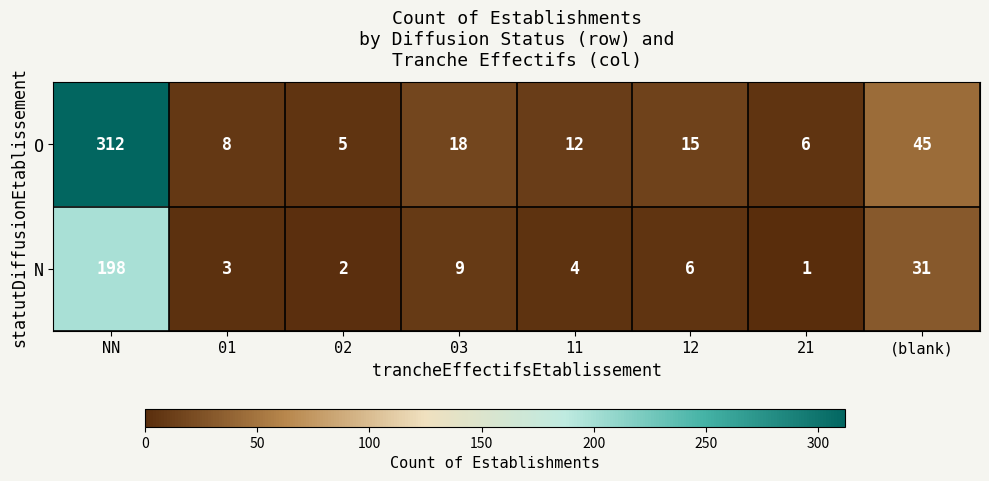

Reading left to right, list all the values displayed in this chart.

O: 312	8	5	18	12	15	6	45
N: 198	3	2	9	4	6	1	31